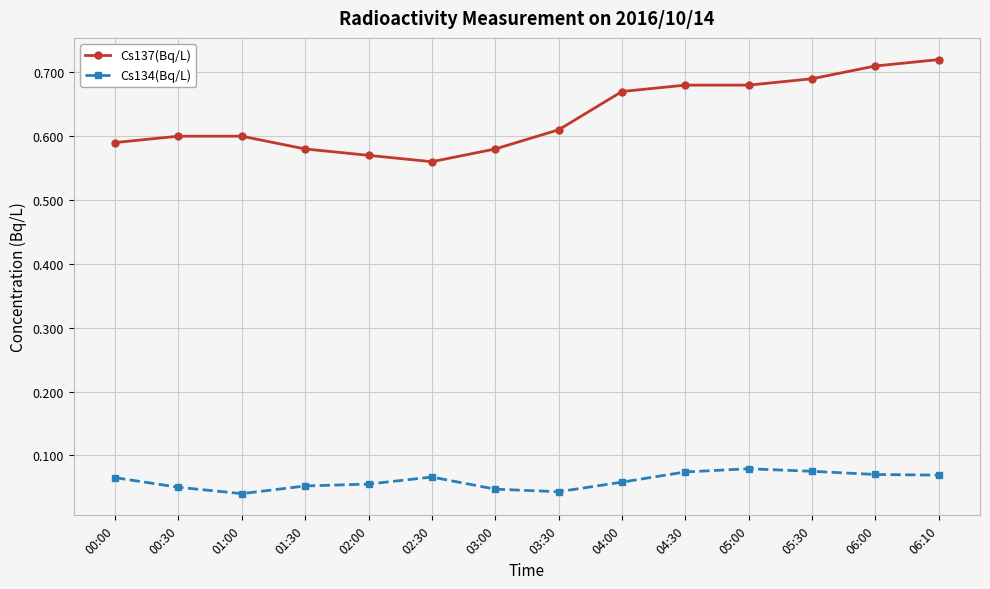

List the series in order of their peak value, lowest first.

Cs134(Bq/L), Cs137(Bq/L)